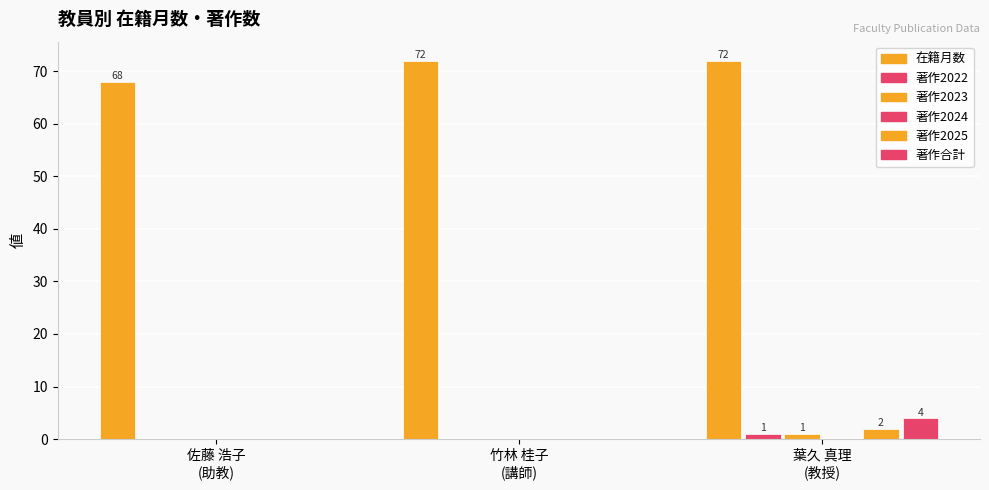

What are all the series names shown in the legend?

在籍月数, 著作2022, 著作2023, 著作2024, 著作2025, 著作合計